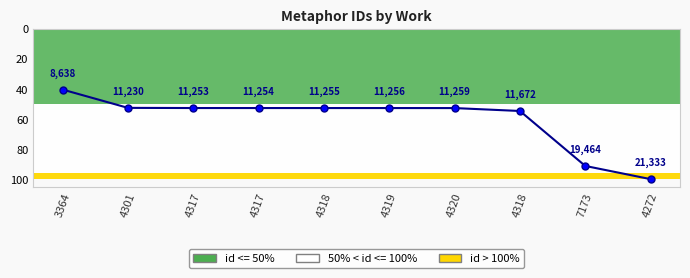

Count the number of categories in the chart.

10